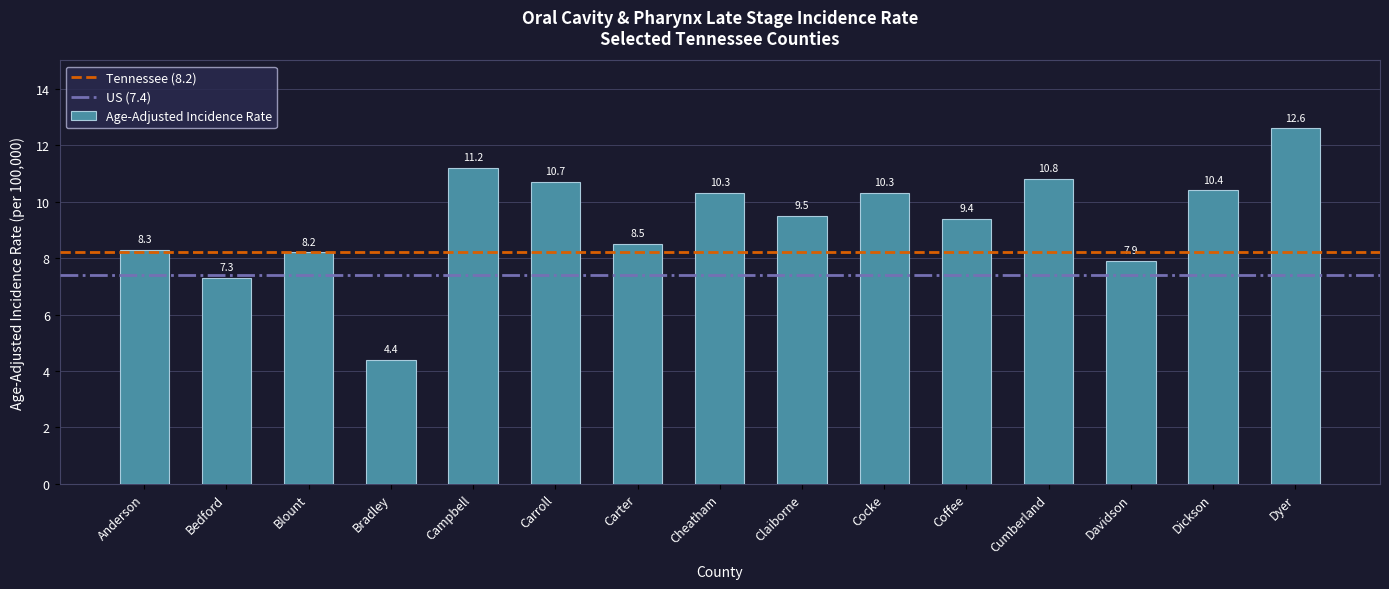

What position from the right is Claiborne?

7